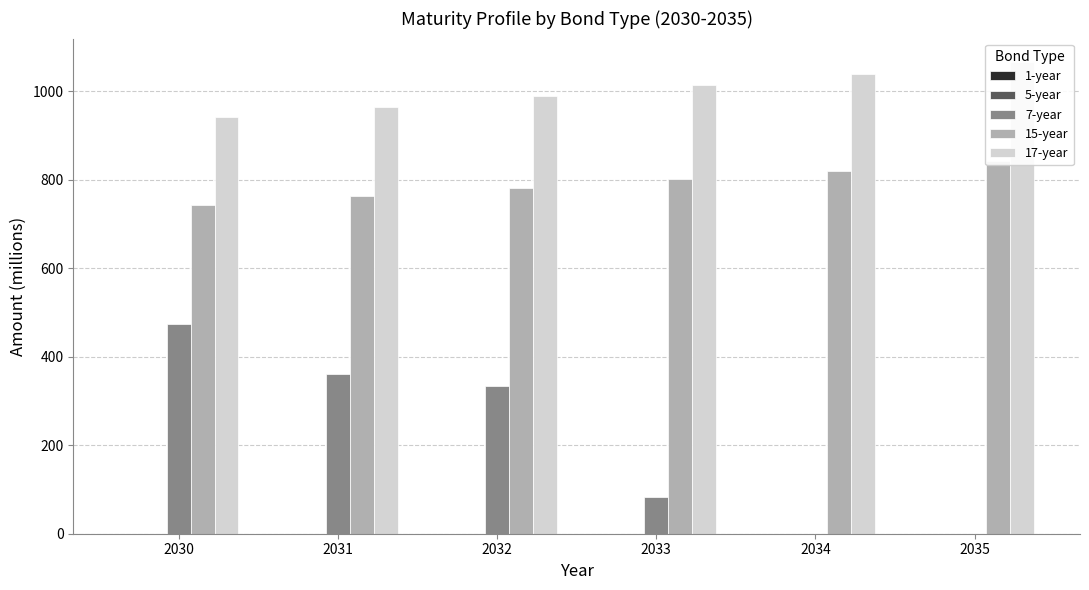

What is the difference between the second highest and second lowest values in the 17-year series?

75